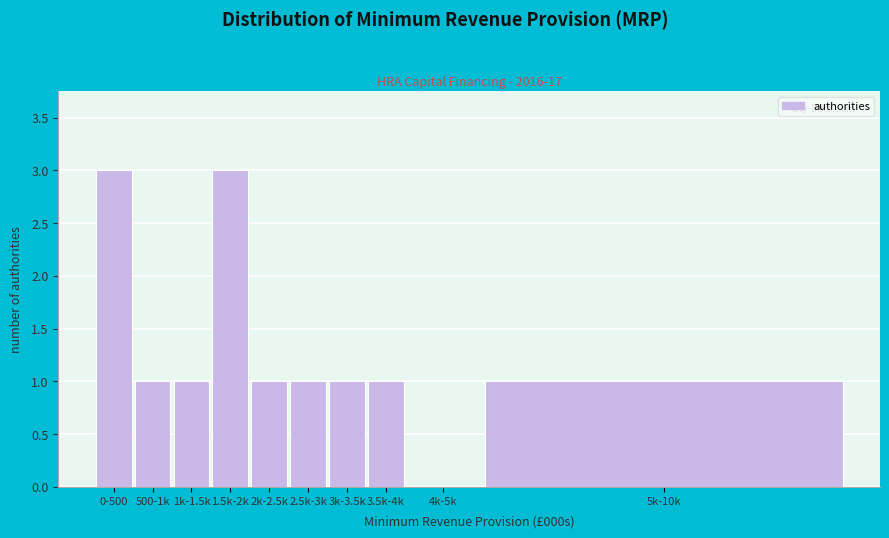

Reading left to right, list all the values displayed in this chart.

0-500=3	500-1k=1	1k-1.5k=1	1.5k-2k=3	2k-2.5k=1	2.5k-3k=1	3k-3.5k=1	3.5k-4k=1	4k-5k=0	5k-10k=1